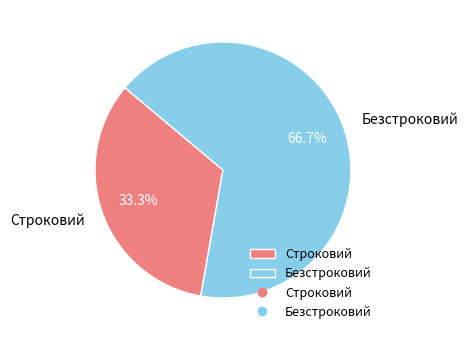

Count the number of slices in the pie.

2